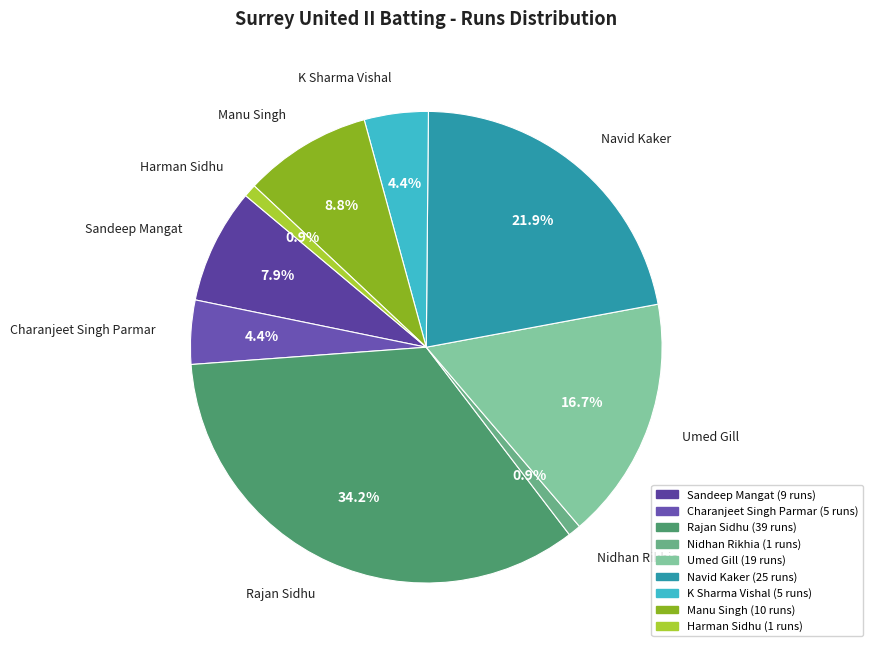

Do Charanjeet Singh Parmar and Navid Kaker together represent more than half of the pie?

No